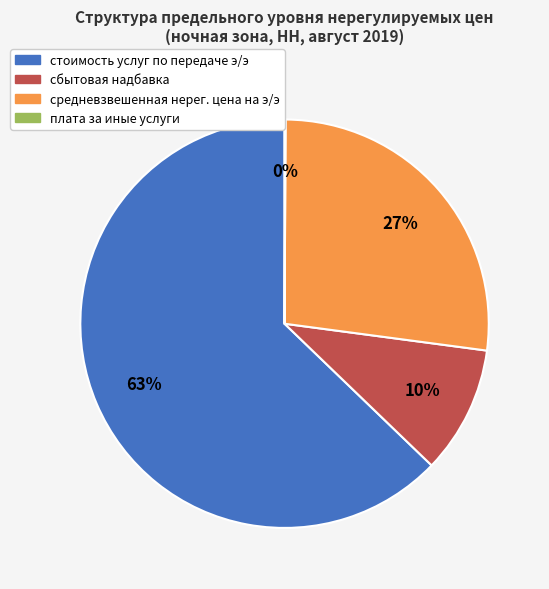

Which category accounts for the majority?

стоимость услуг по передаче э/э